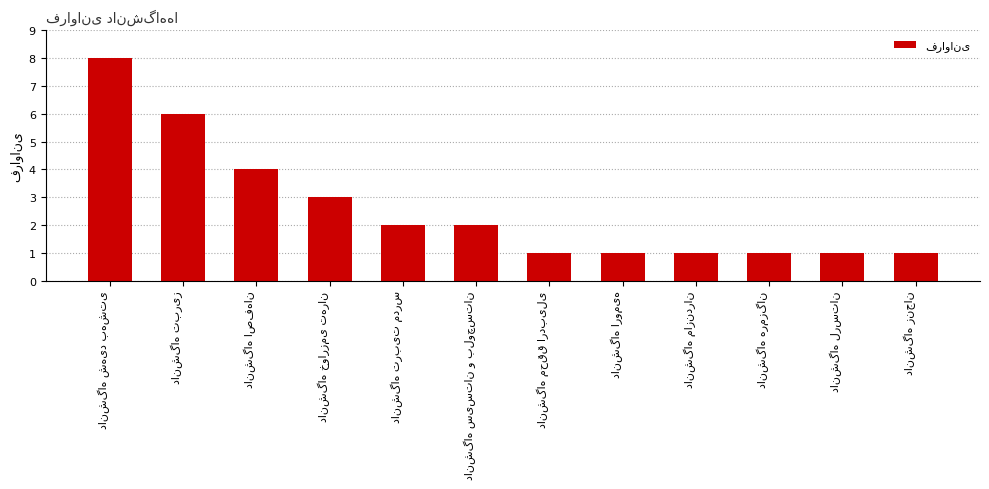

What is the value of the 9th bar from the left?

1